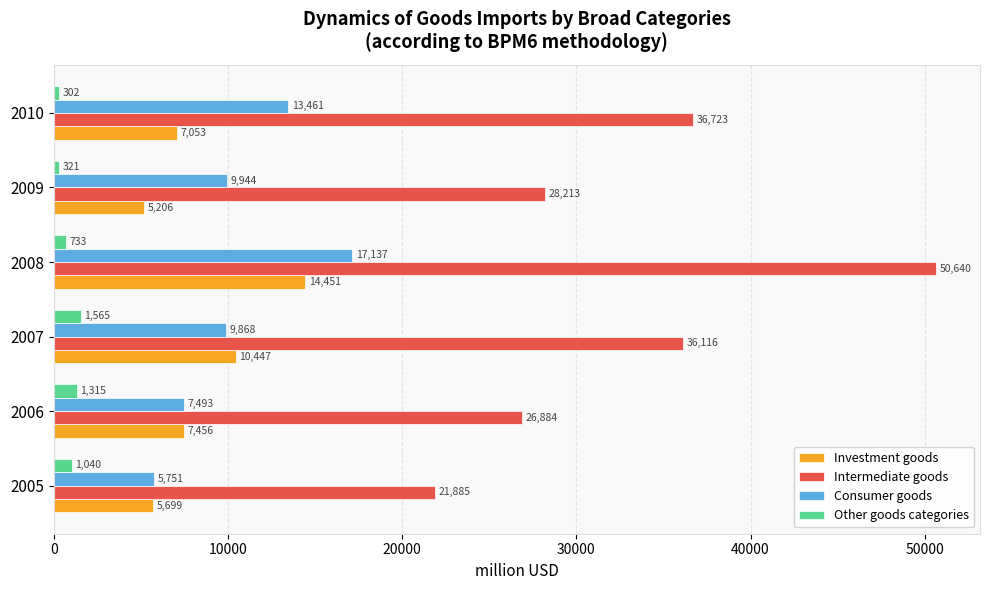

What are all the series names shown in the legend?

Investment goods, Intermediate goods, Consumer goods, Other goods categories